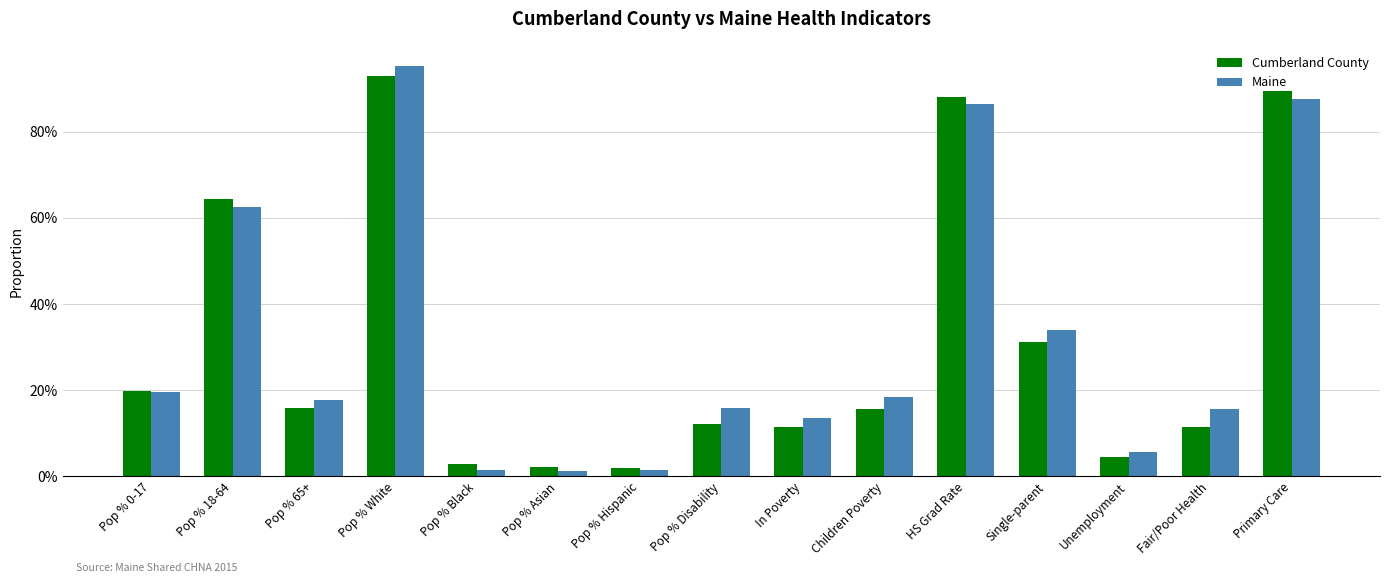

What are all the series names shown in the legend?

cumberland, maine